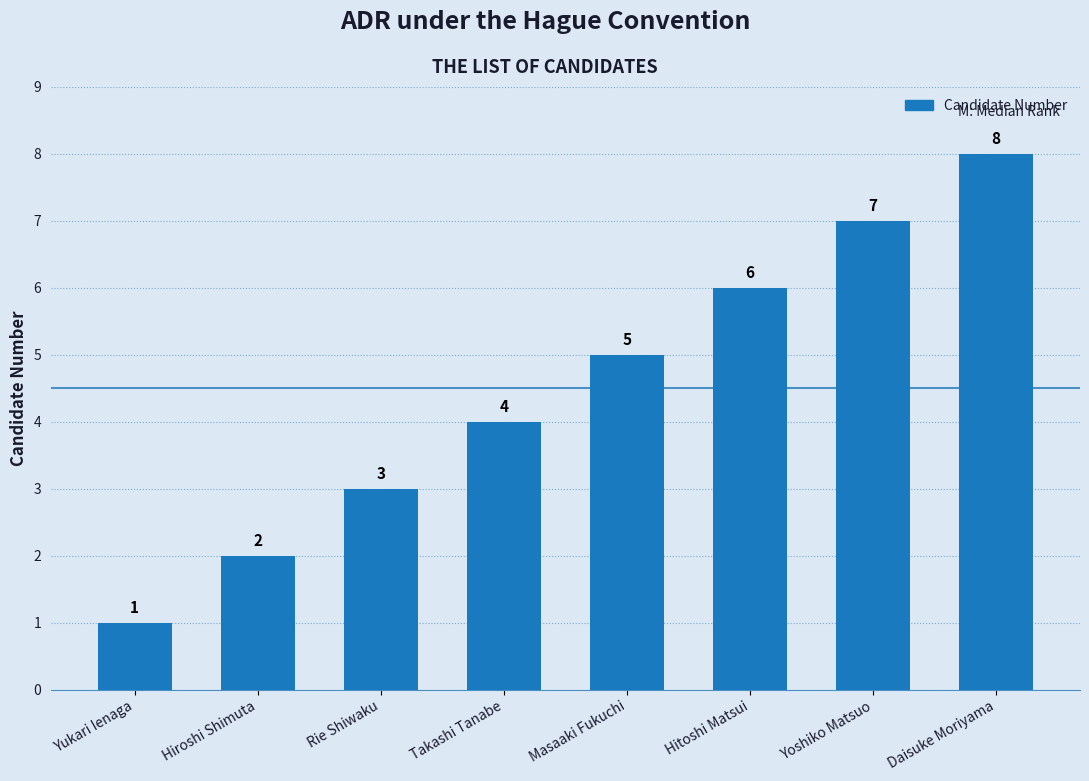

List the labels in order of value, largest first.

Daisuke Moriyama, Yoshiko Matsuo, Hitoshi Matsui, Masaaki Fukuchi, Takashi Tanabe, Rie Shiwaku, Hiroshi Shimuta, Yukari Ienaga